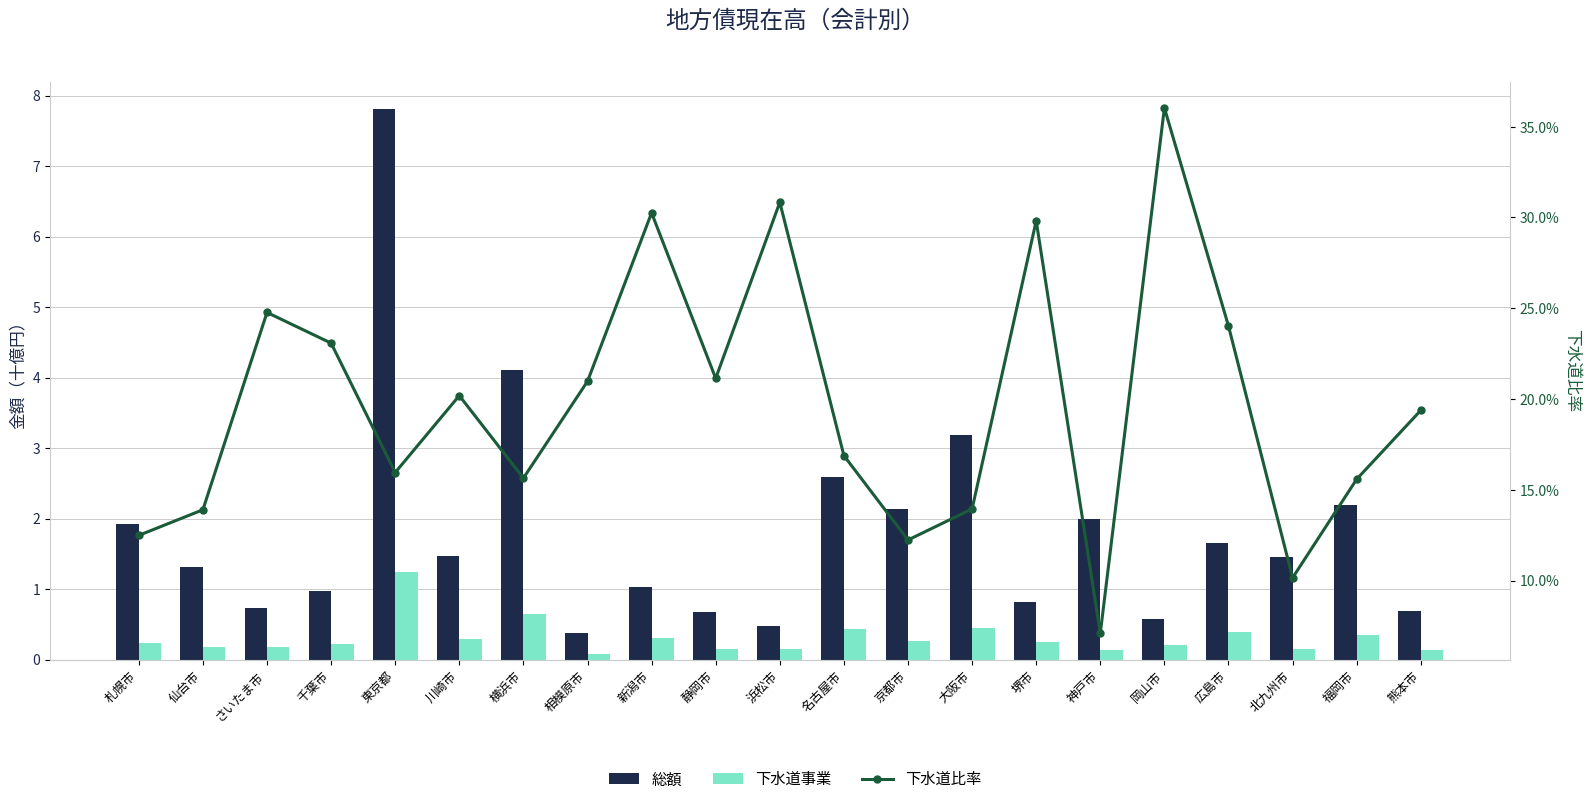

What position from the left is 福岡市?

20